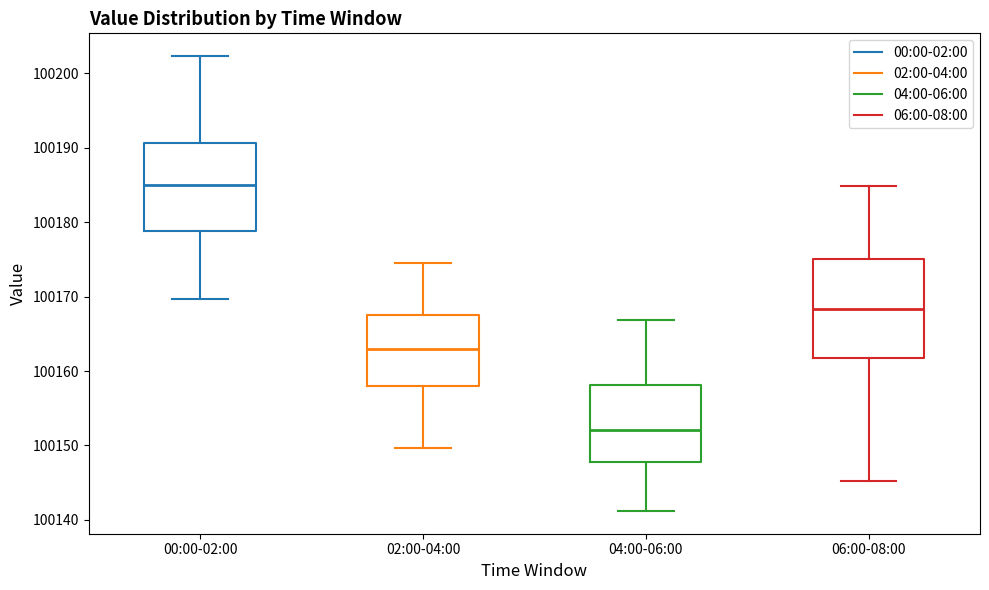

Reading left to right, transcribe this box plot: for each box, give where its median line is, the range the box spans, and where its two whiskers end, as read against the y-axis. The values are not printed on the chart, so give them approximately, as read against the axis.

00:00-02:00: median 100185, box 100179 to 100191, whiskers 100170 to 100202
02:00-04:00: median 100163, box 100158 to 100168, whiskers 100150 to 100175
04:00-06:00: median 100152, box 100148 to 100158, whiskers 100141 to 100167
06:00-08:00: median 100168, box 100162 to 100175, whiskers 100145 to 100185